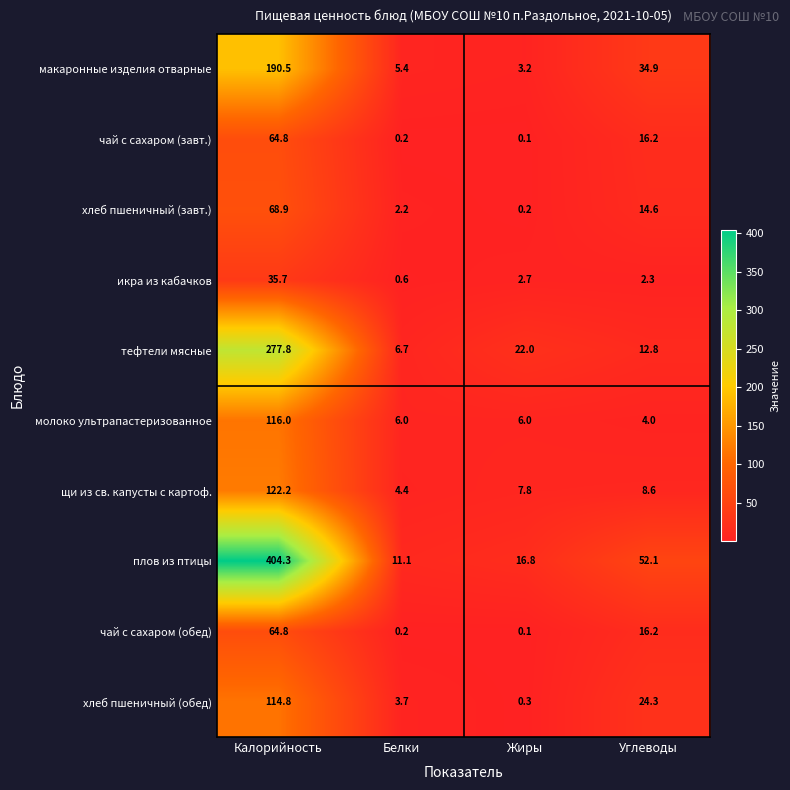

Rank the categories by тефтели мясные value from lowest to highest.

Белки, Углеводы, Жиры, Калорийность